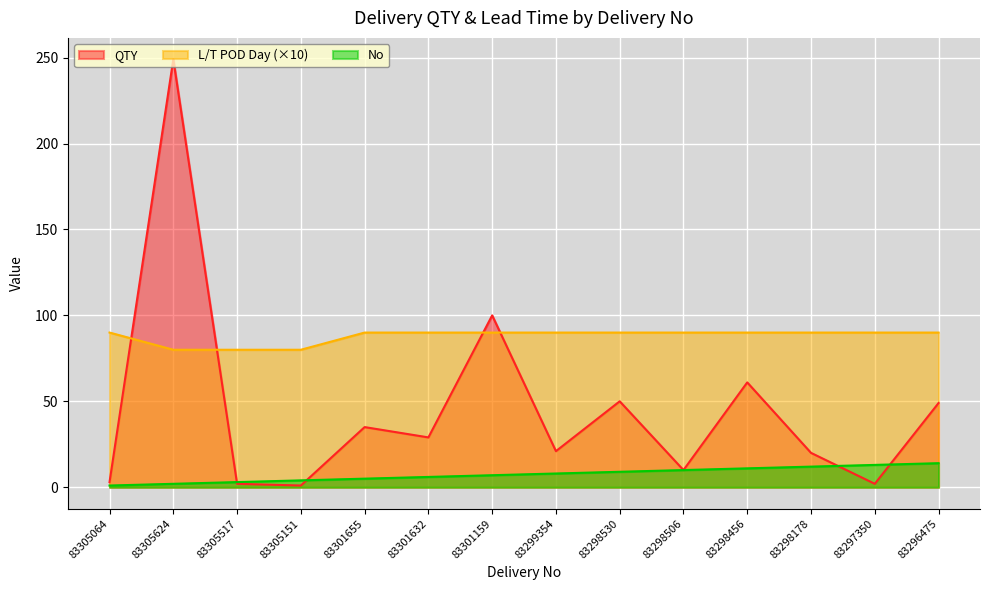

What is the difference between the No values at 83298178 and 83296475?

2